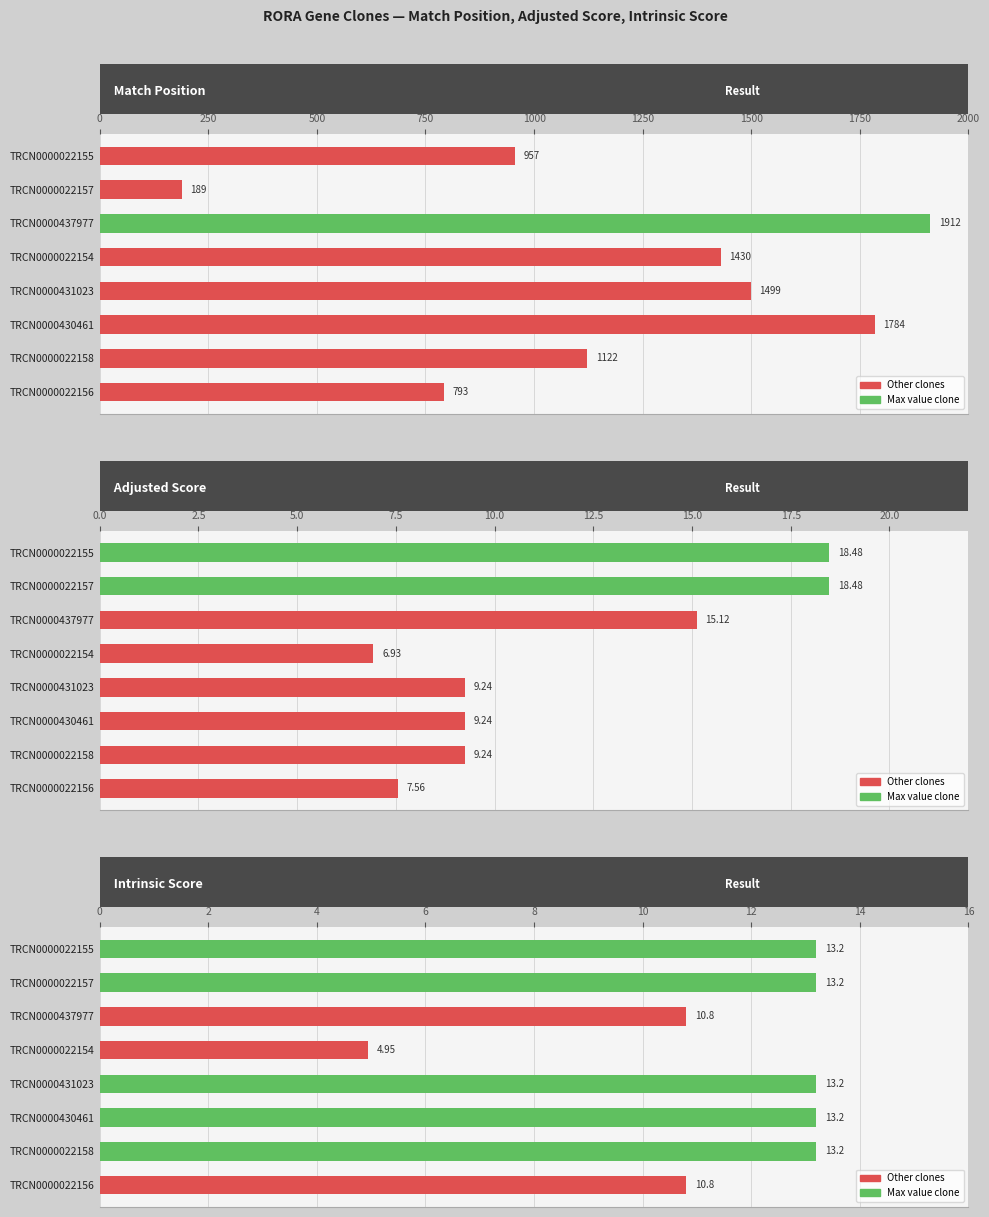

The value of Match Position at 1500 is 1833.6. True or false?

False